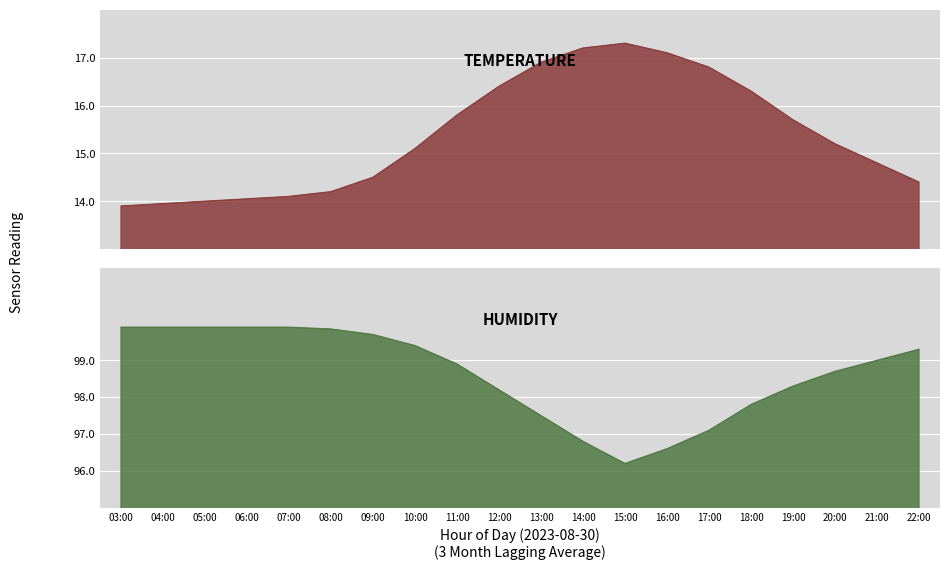

At how many categories does at least one series exceed 31?

20